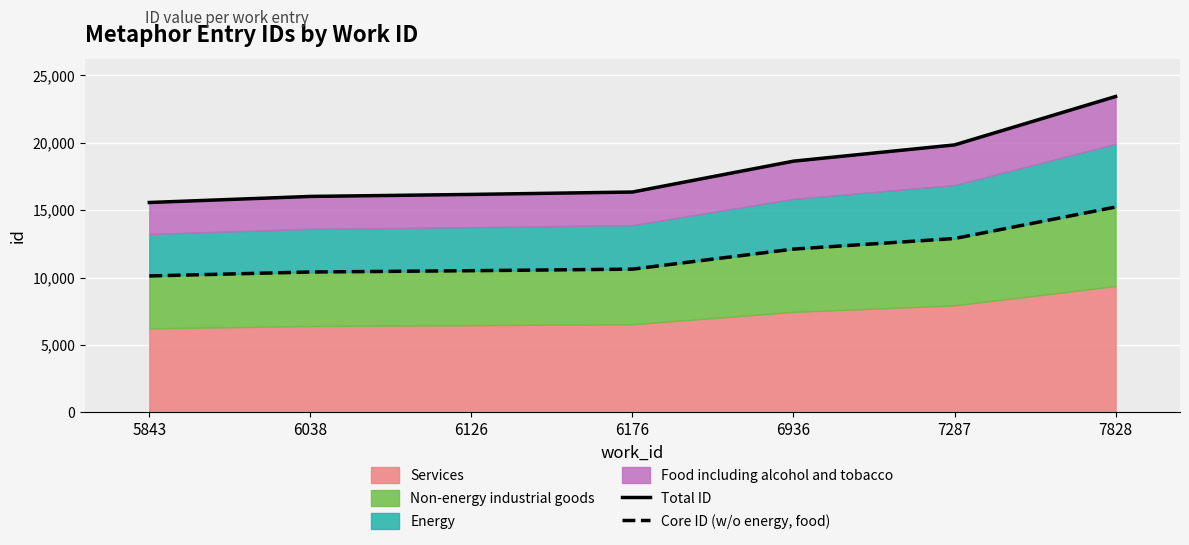

What is the difference between the Total ID values at 7828 and 6126?

7266.0